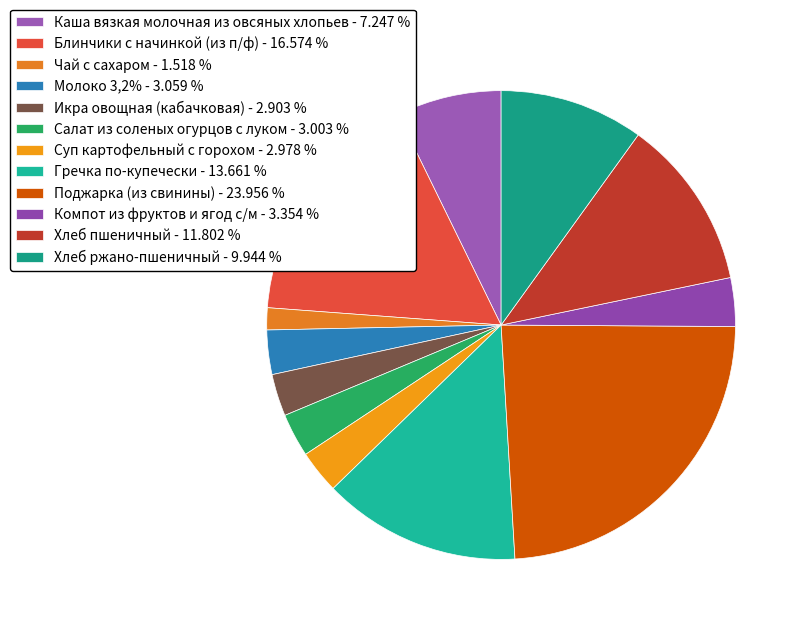

Count the number of slices in the pie.

12